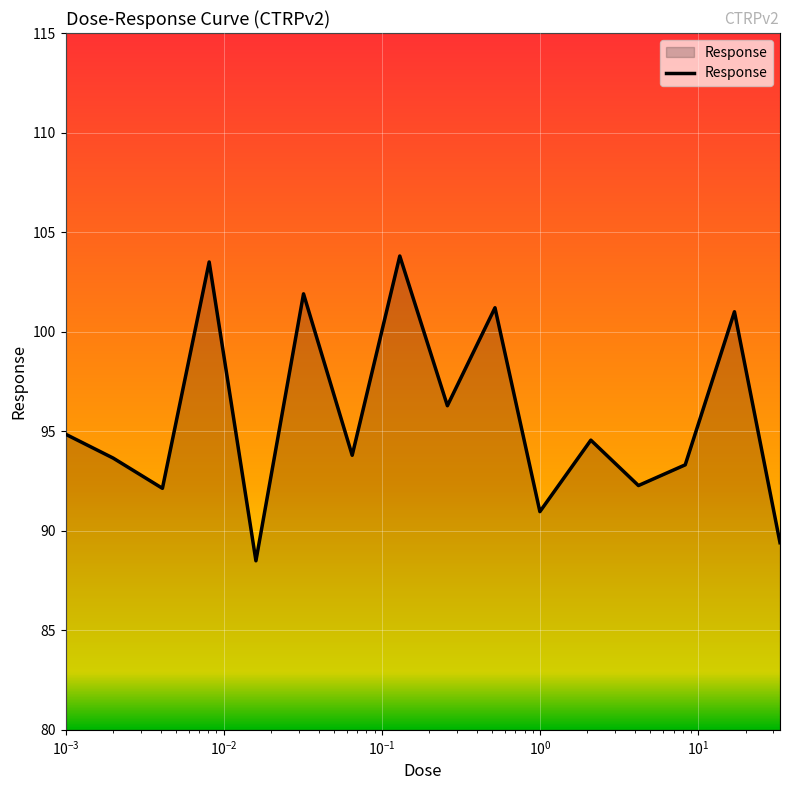

What is the maximum value shown in the chart?

103.8